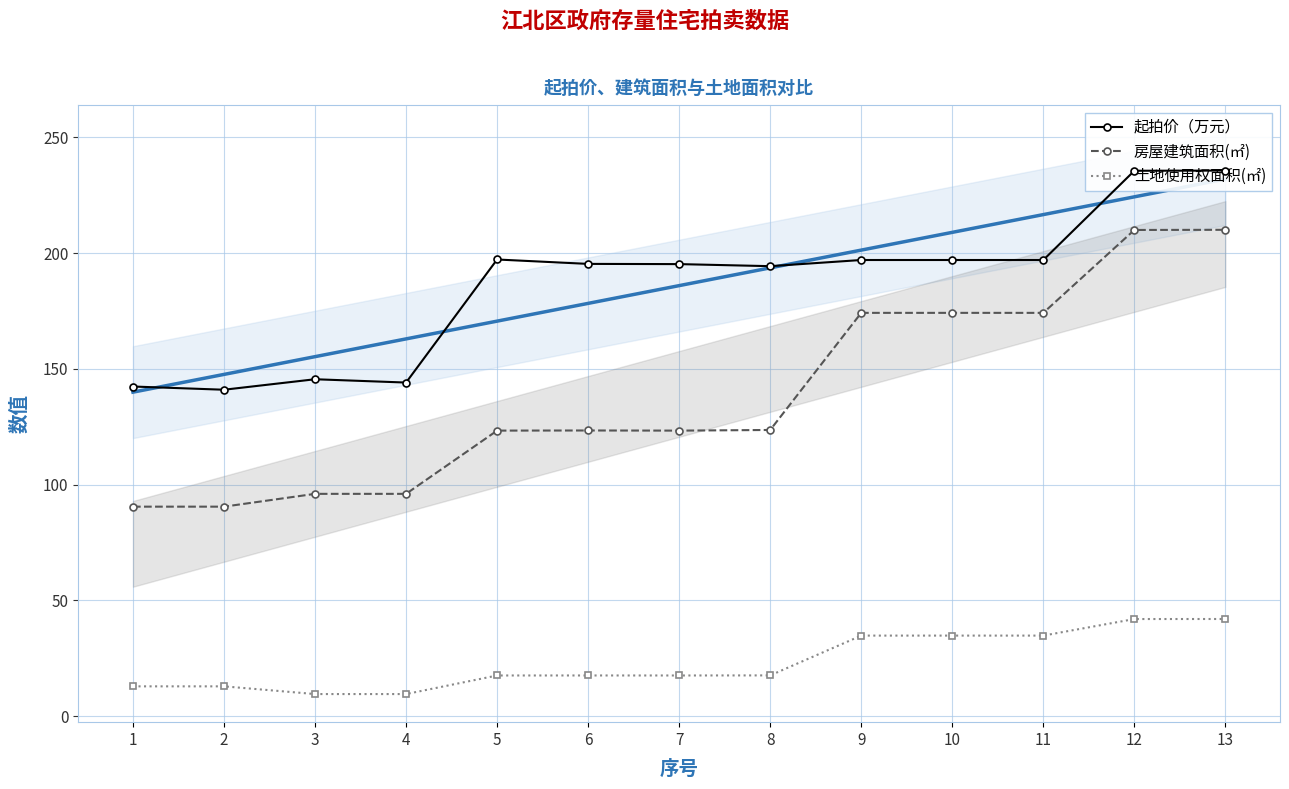

Reading right to left, list all the values displayed in this chart.

起拍价（万元）: 13=235.6	12=235.5	11=197.0	10=197.0	9=197.0	8=194.3	7=195.2	6=195.3	5=197.2	4=144.1	3=145.5	2=141.0	1=142.4
房屋建筑面积(㎡): 13=210.0	12=210.0	11=174.2	10=174.2	9=174.2	8=123.6	7=123.3	6=123.4	5=123.3	4=96.0	3=96.0	2=90.5	1=90.5
土地使用权面积(㎡): 13=42.0	12=42.0	11=34.8	10=34.8	9=34.8	8=17.7	7=17.6	6=17.6	5=17.6	4=9.6	3=9.6	2=12.9	1=12.9